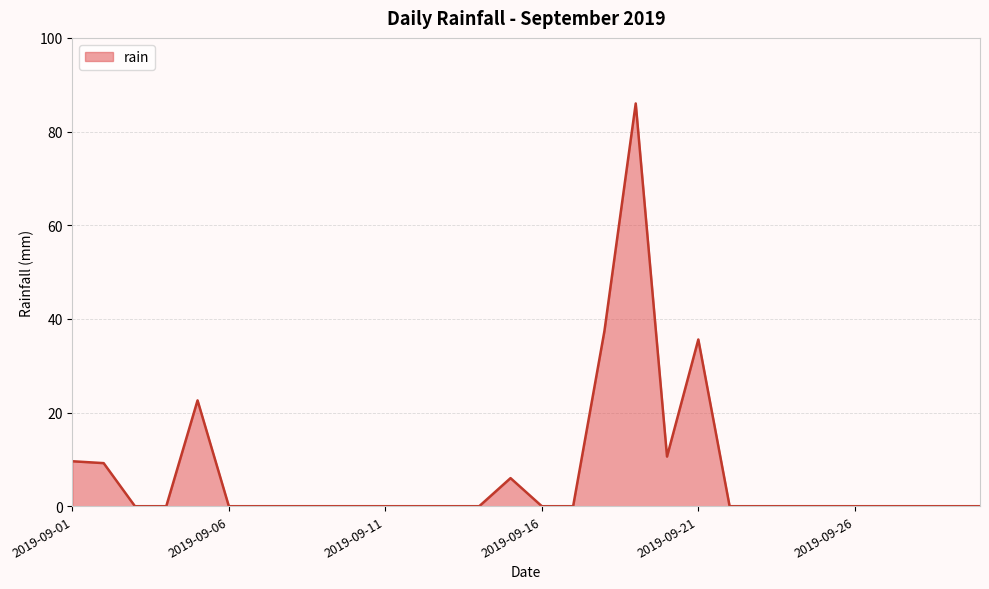

What is the difference between the maximum and minimum values?

86.0